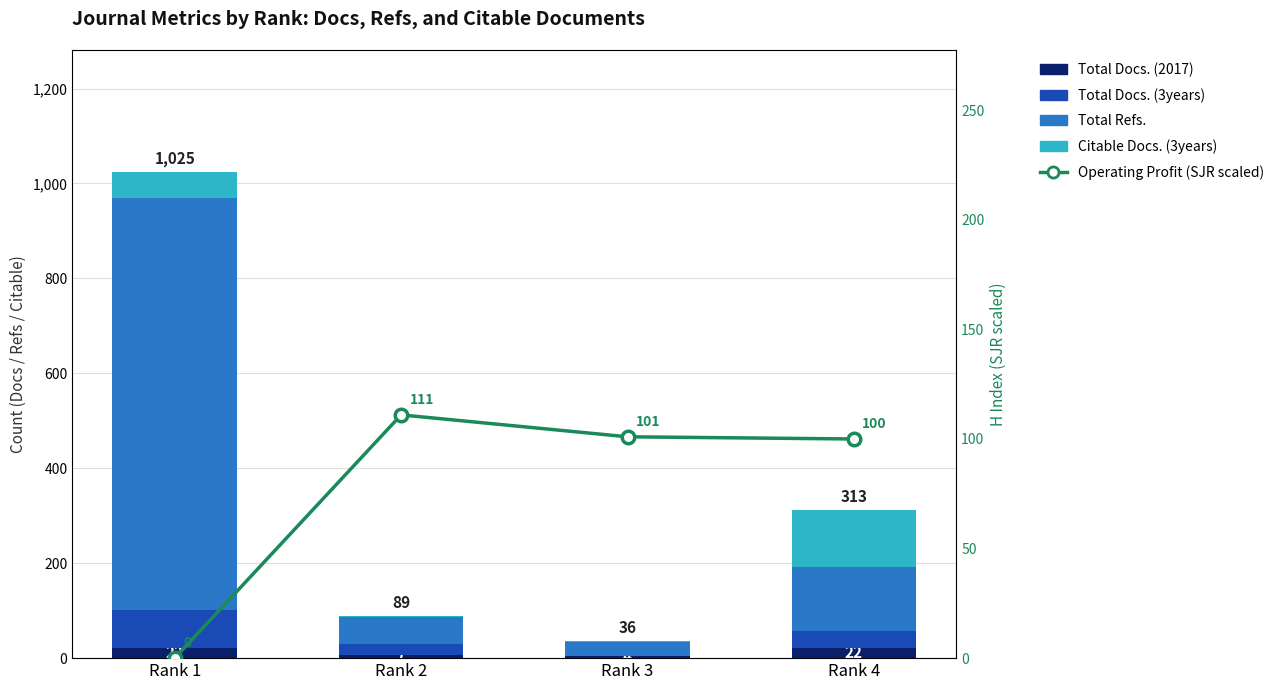

The value of Total Docs. (3years) at Rank 4 is 36. True or false?

True